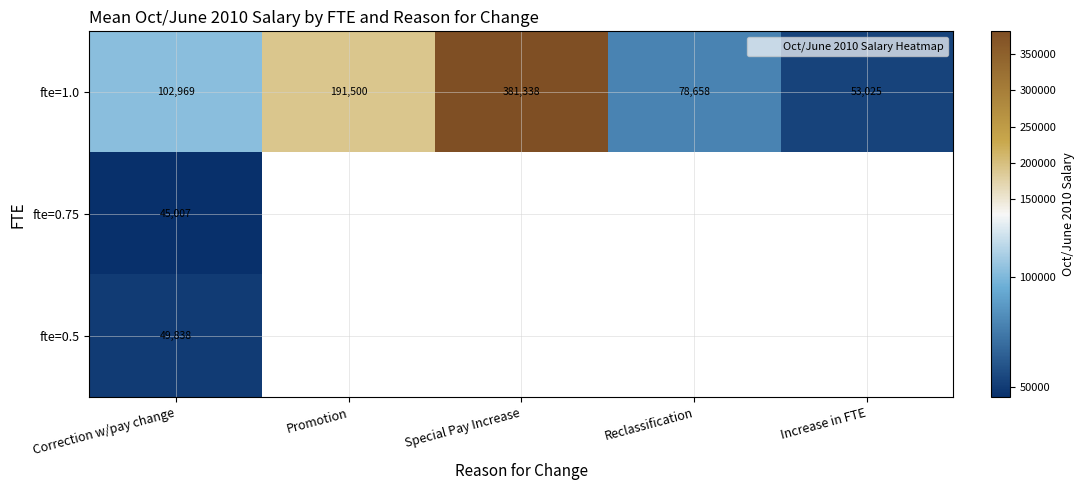

What is the maximum value shown in the chart?

381338.2